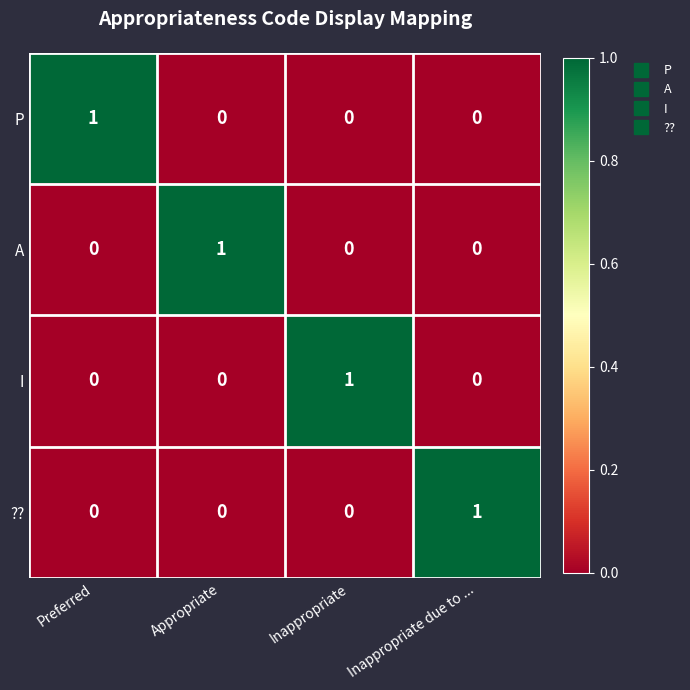

Is the value of A at Appropriate greater than the value of ?? at Appropriate?

Yes